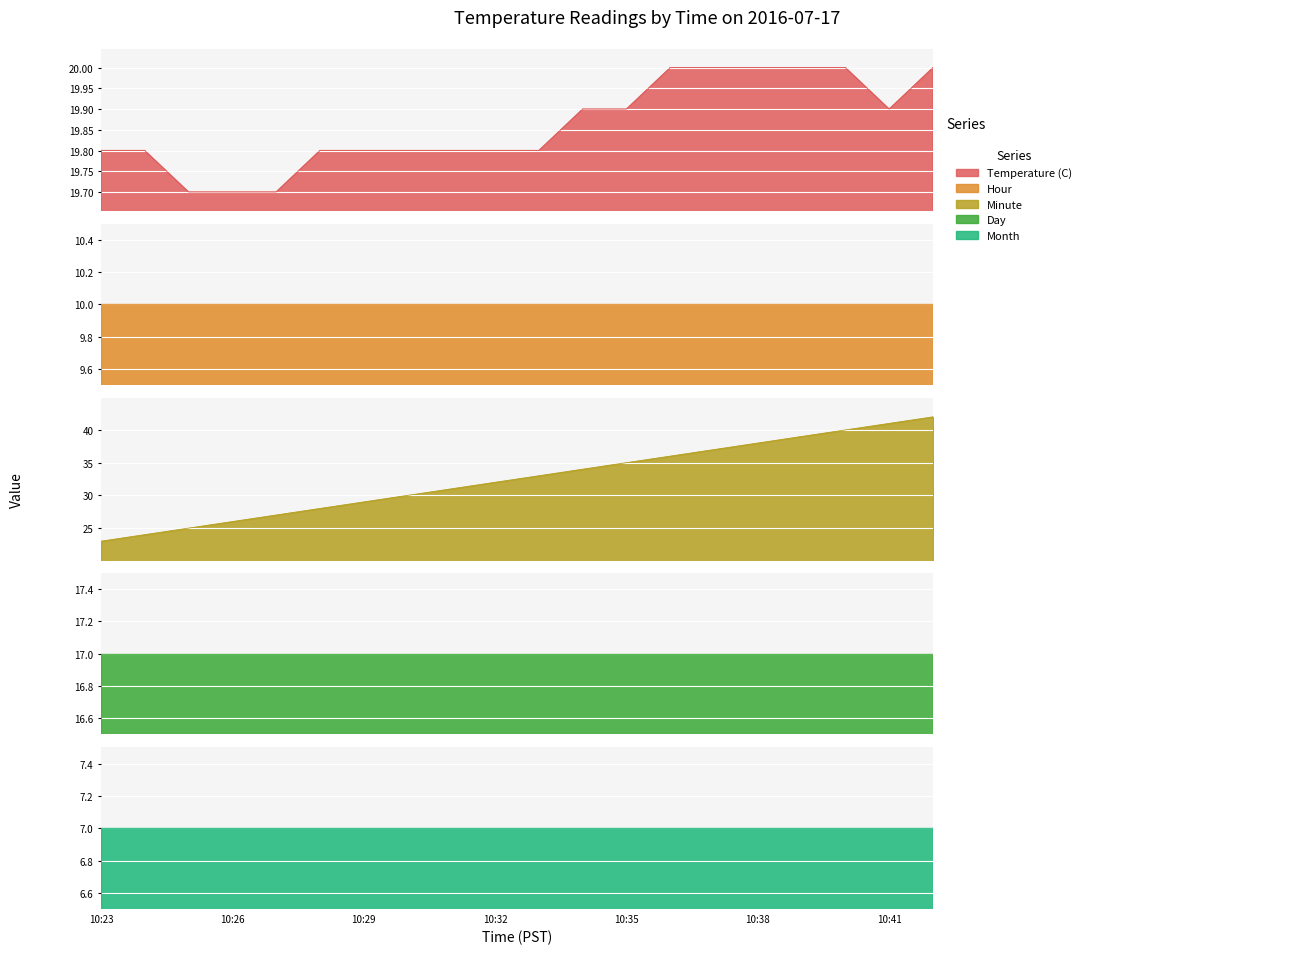

What is the value of the Month point at the 14th from the left?

7.0